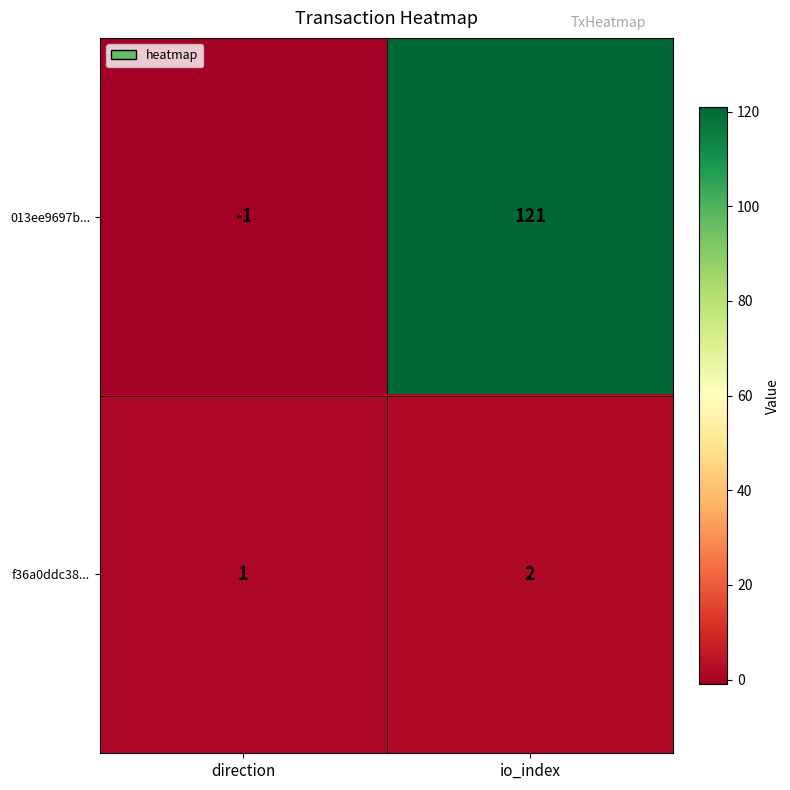

List the series in order of their peak value, highest first.

013ee9697b..., f36a0ddc38...